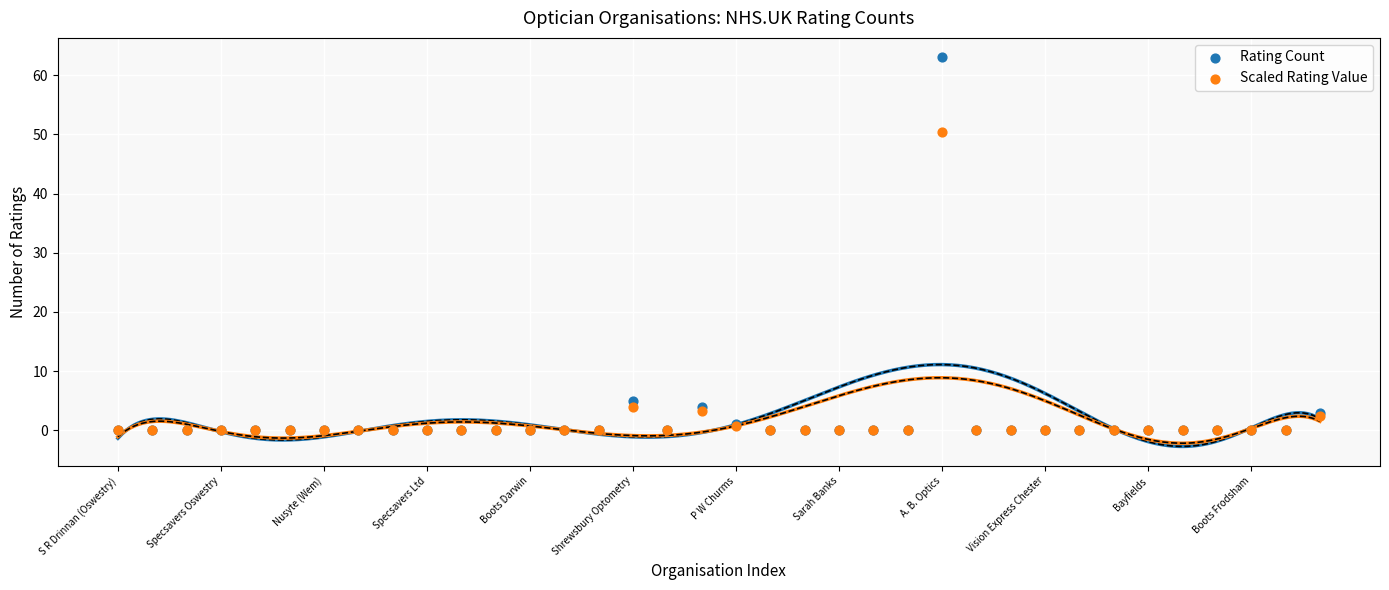

In the Scaled Rating Value series, what Y value is closest to 25?

4.0